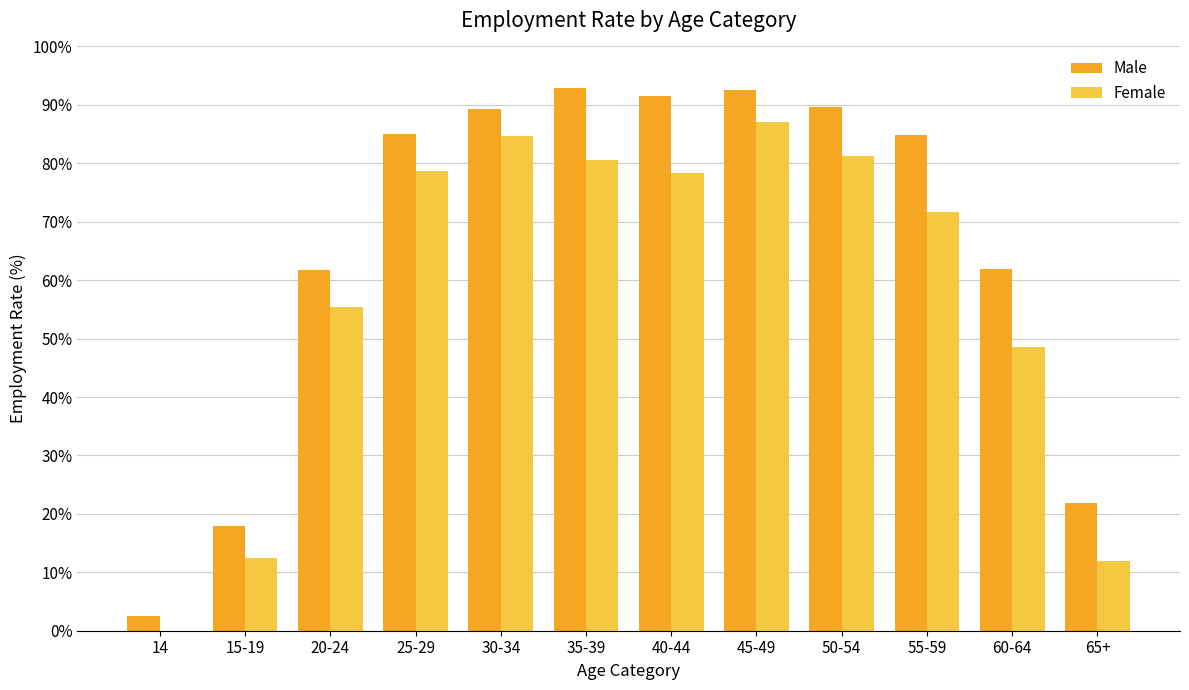

Which series has the widest spread of values?

Male